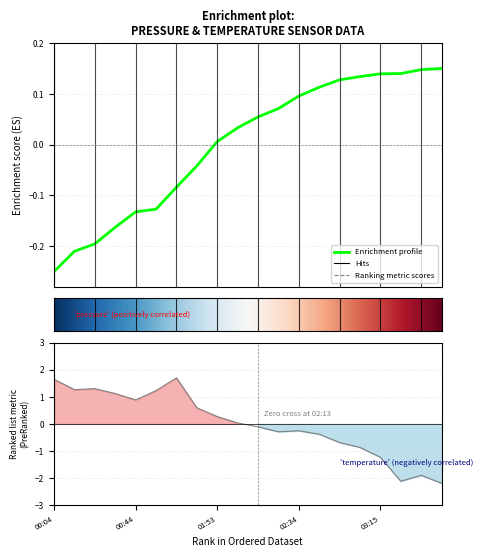

The value of temperature at 3 is 0.3. True or false?

False